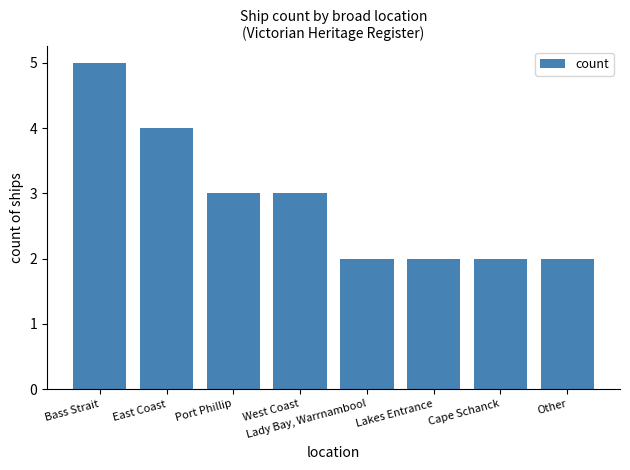

Which label corresponds to the largest value in the chart?

Bass Strait